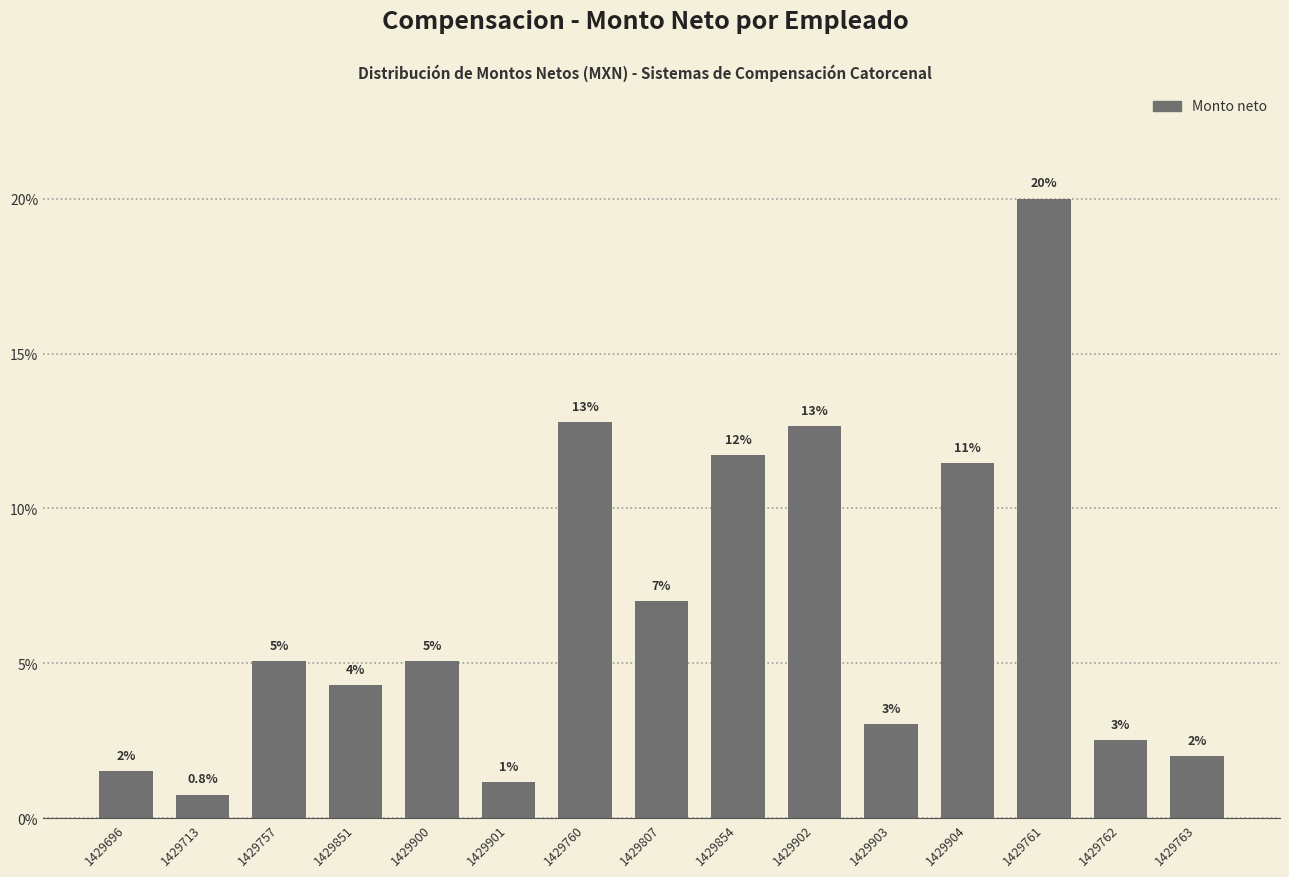

Is it true that the value at 1429762 is 1.2?

False